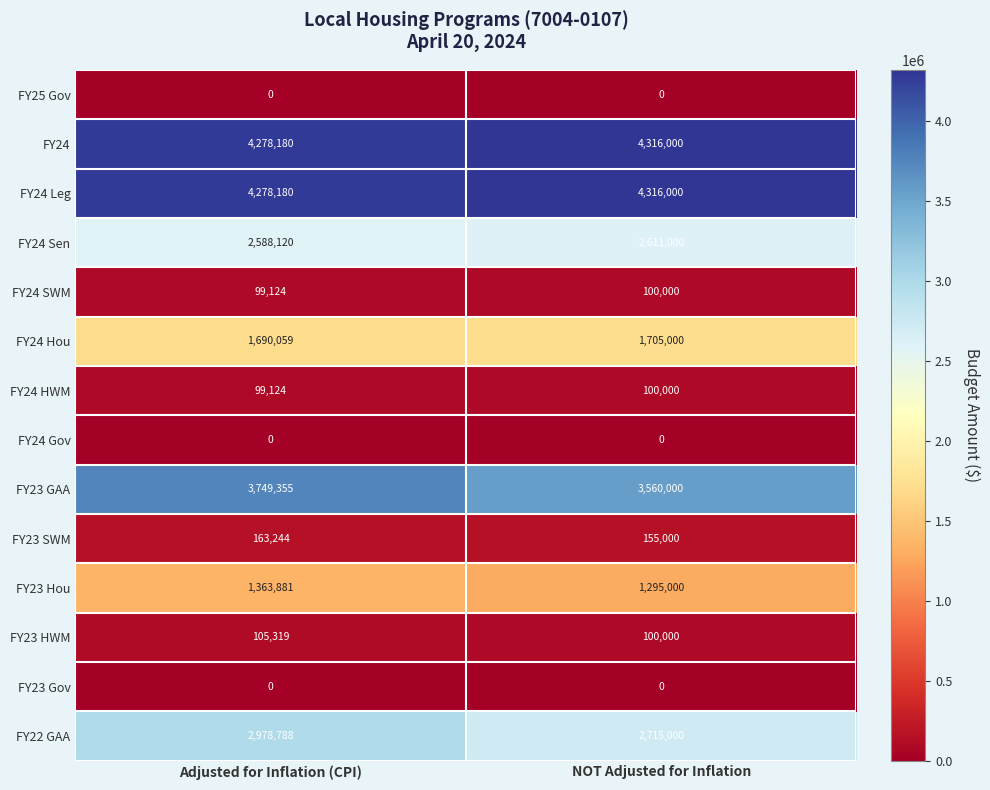

What is the total value across all series at Adjusted for Inflation (CPI)?

21393374